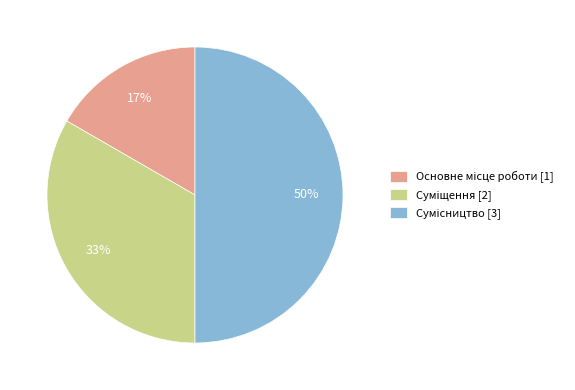

To the nearest percent, what is the difference between the largest and smallest slice percentages?

33%